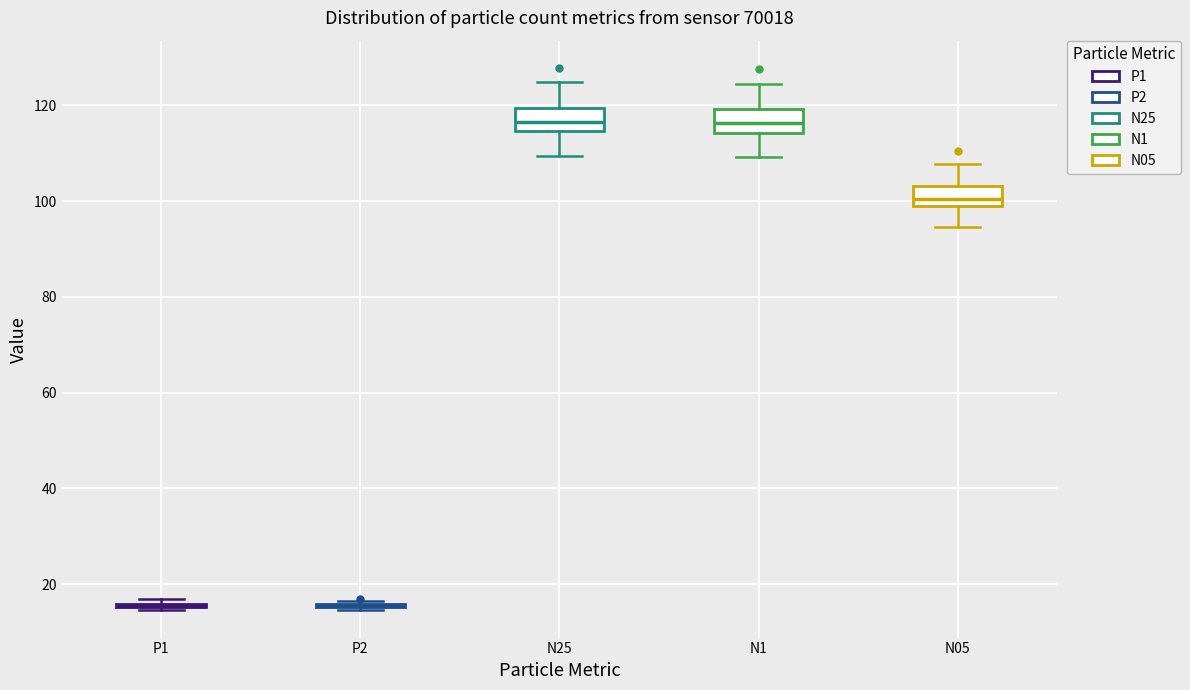

Reading left to right, transcribe this box plot: for each box, give where its median line is, the range the box spans, and where its two whiskers end, as read against the y-axis. The values are not printed on the chart, so give them approximately, as read against the axis.

P1: box collapsed to a line at 16, whiskers 14 to 16
P2: box collapsed to a line at 16, whiskers 14 to 16
N25: median 116, box 114 to 120, whiskers 110 to 124
N1: median 116, box 114 to 120, whiskers 110 to 124
N05: median 100, box 98 to 104, whiskers 94 to 108